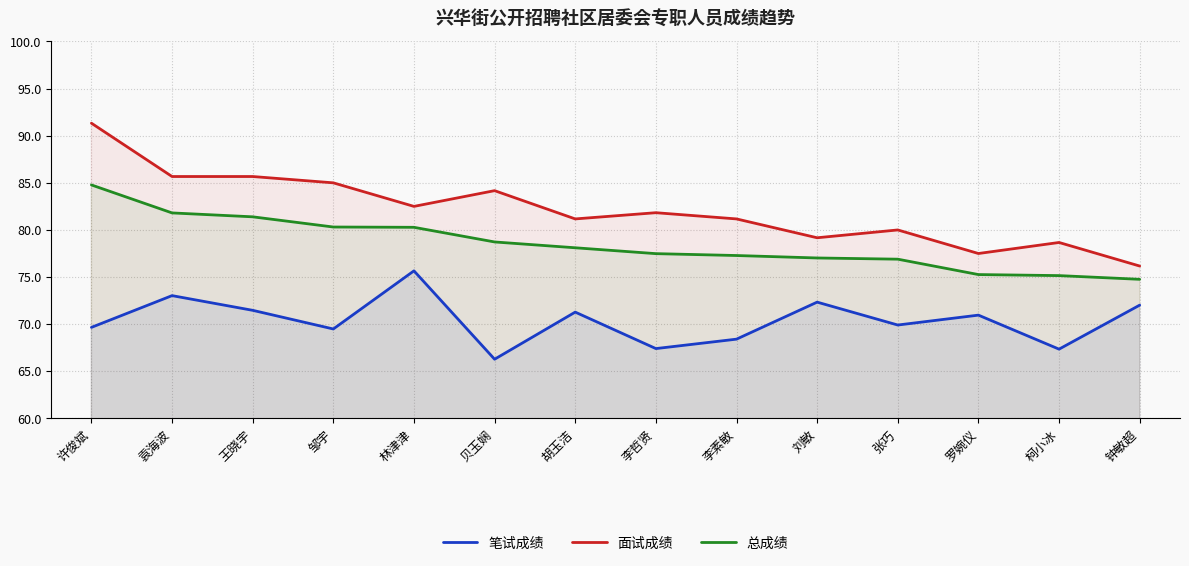

What is the average value of the 面试成绩 series?

82.1